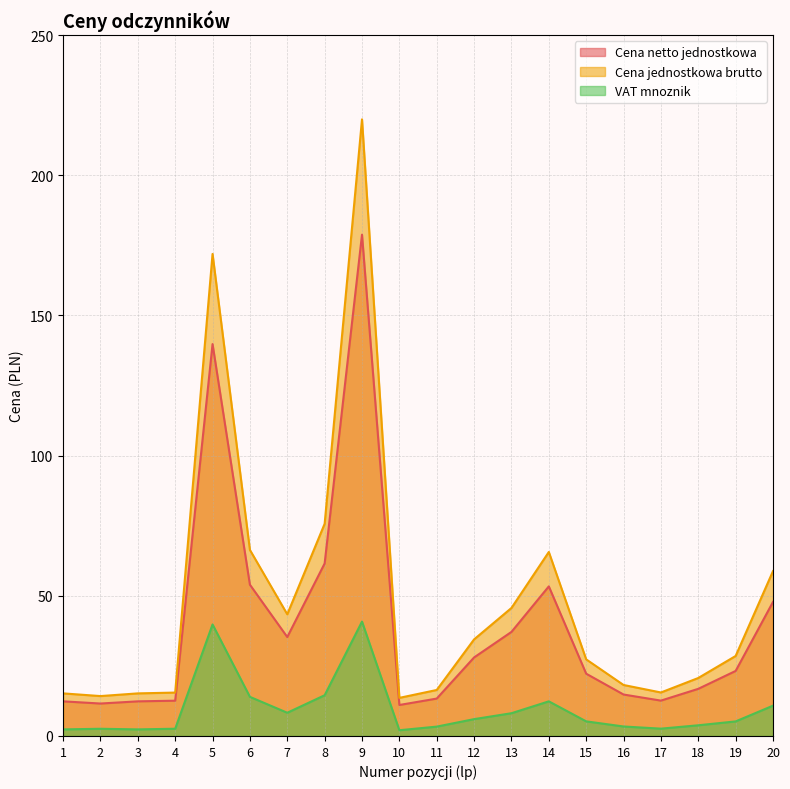

What is the highest value of the Cena netto jednostkowa series?

178.8